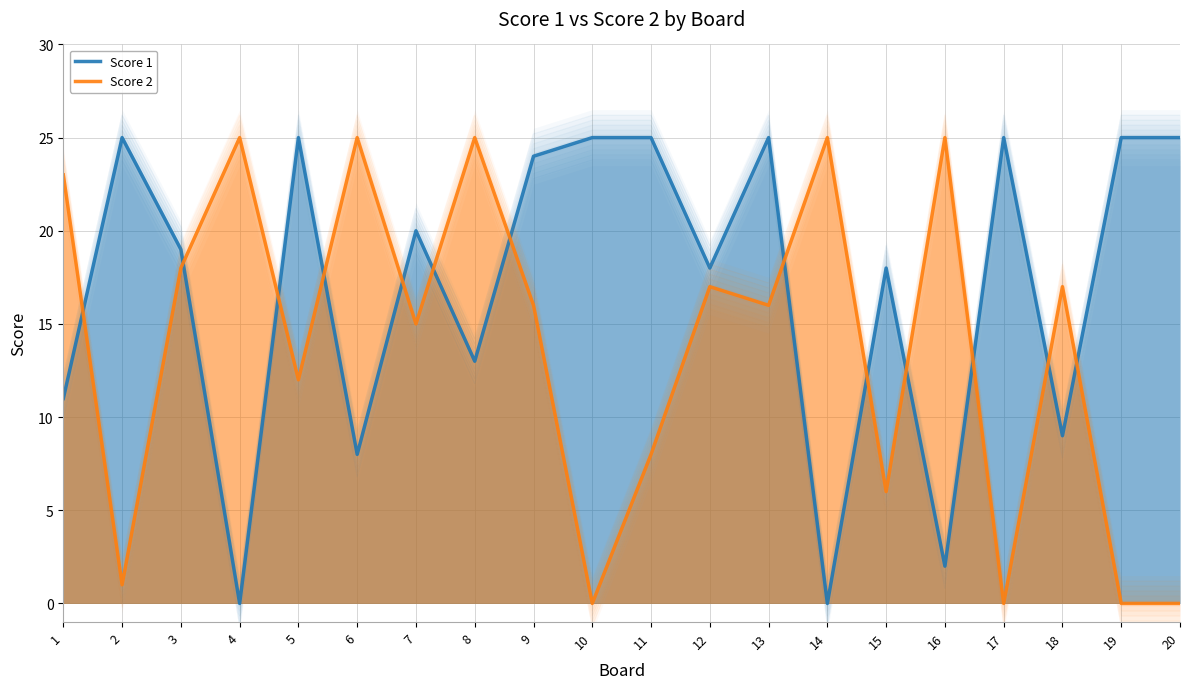

What is the sum of the Score 2 values at 12 and 7?

32